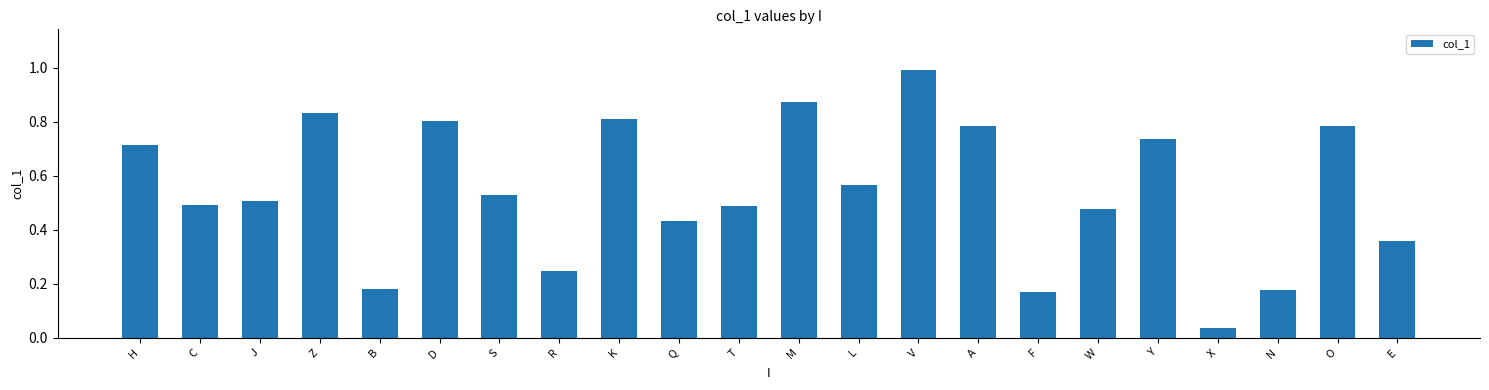

At which category does the chart reach its minimum across all series?

X